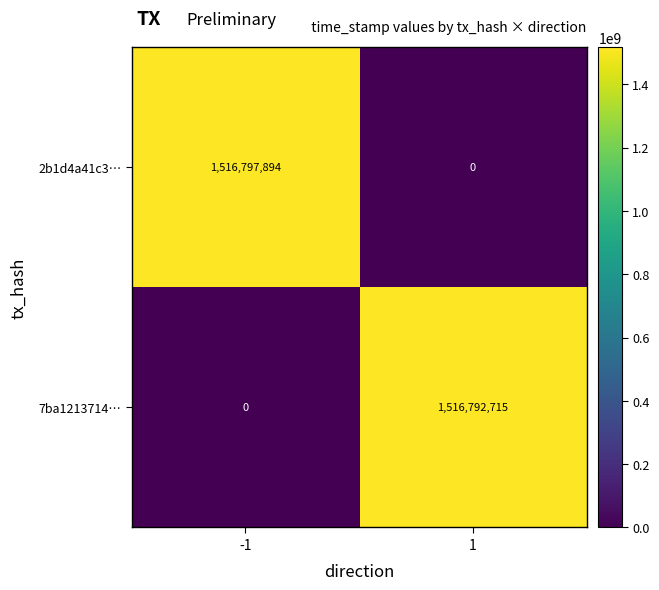

What value does the 2b1d4a41c3… series have at -1?

1516797894